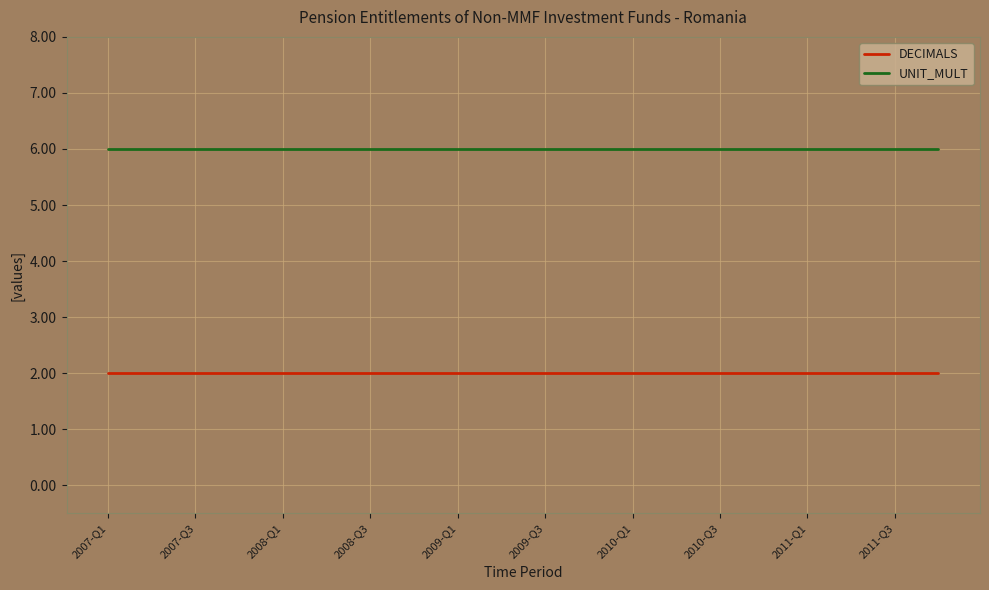

True or false: UNIT_MULT and DECIMALS intersect in this chart.

False